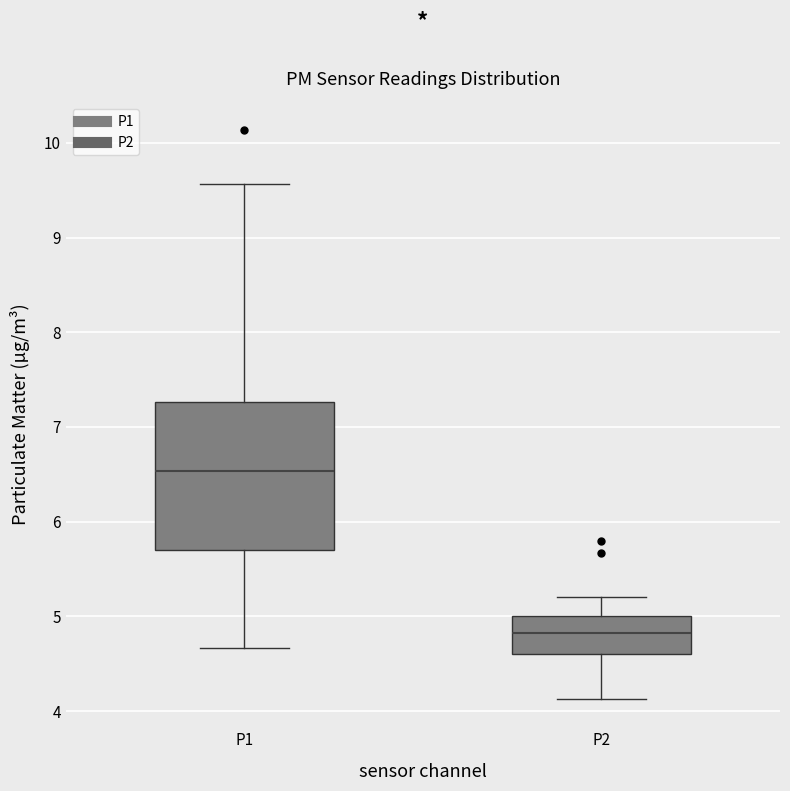

Which box is the tallest, from its lower edge to its upper edge?

P1